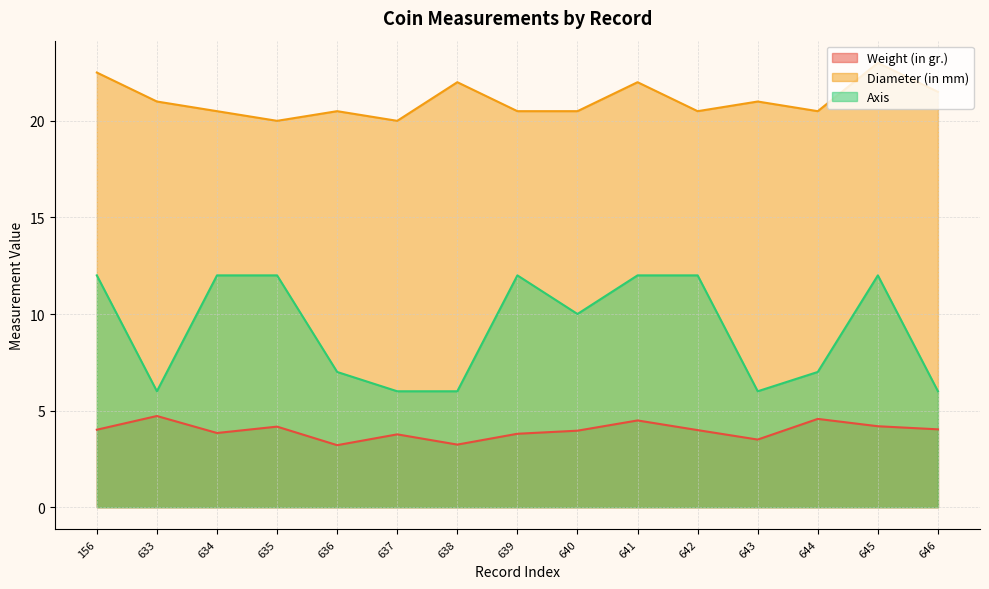

List the series in order of their overall mean, lowest first.

Weight (in gr.), Axis, Diameter (in mm)